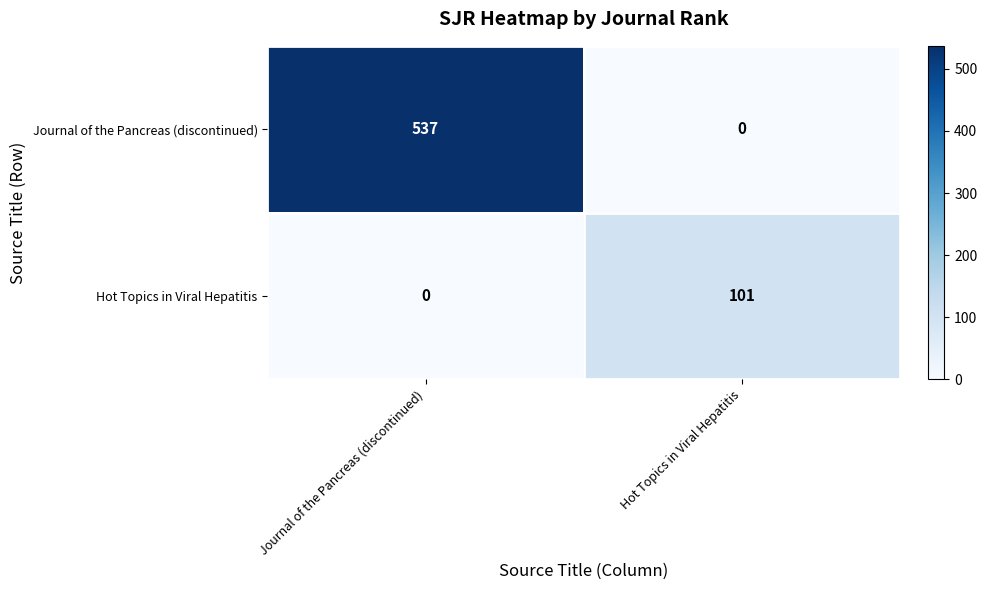

At how many categories does at least one series exceed 423?

1